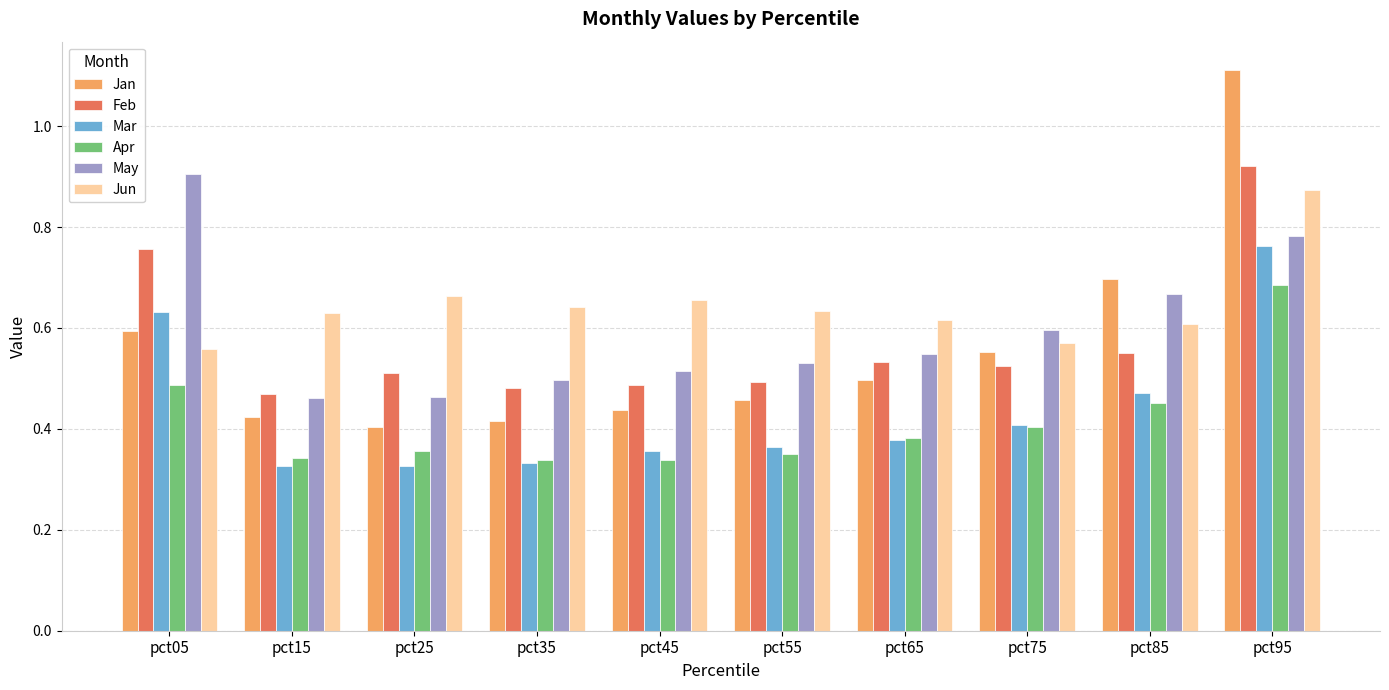

Which category has the highest value in the Apr series?

pct95